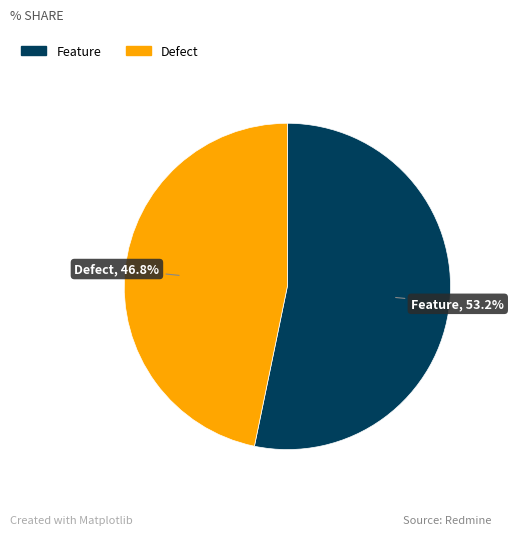

Combined, what portion of the pie is Defect and Feature?

100.0%